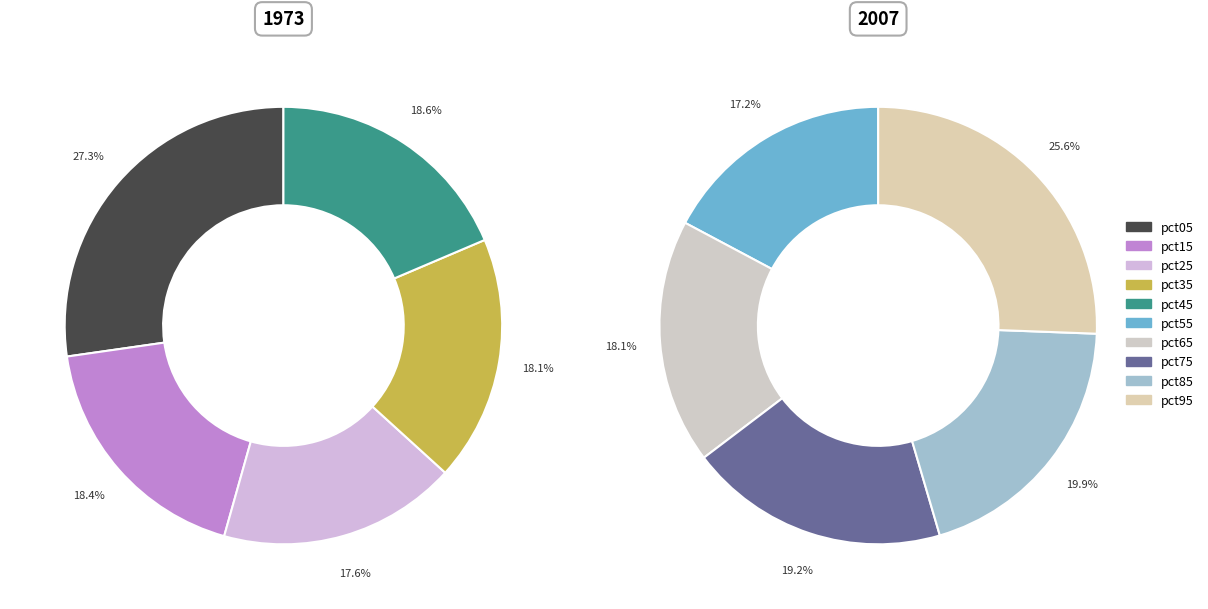

Does any single category account for the majority?

No